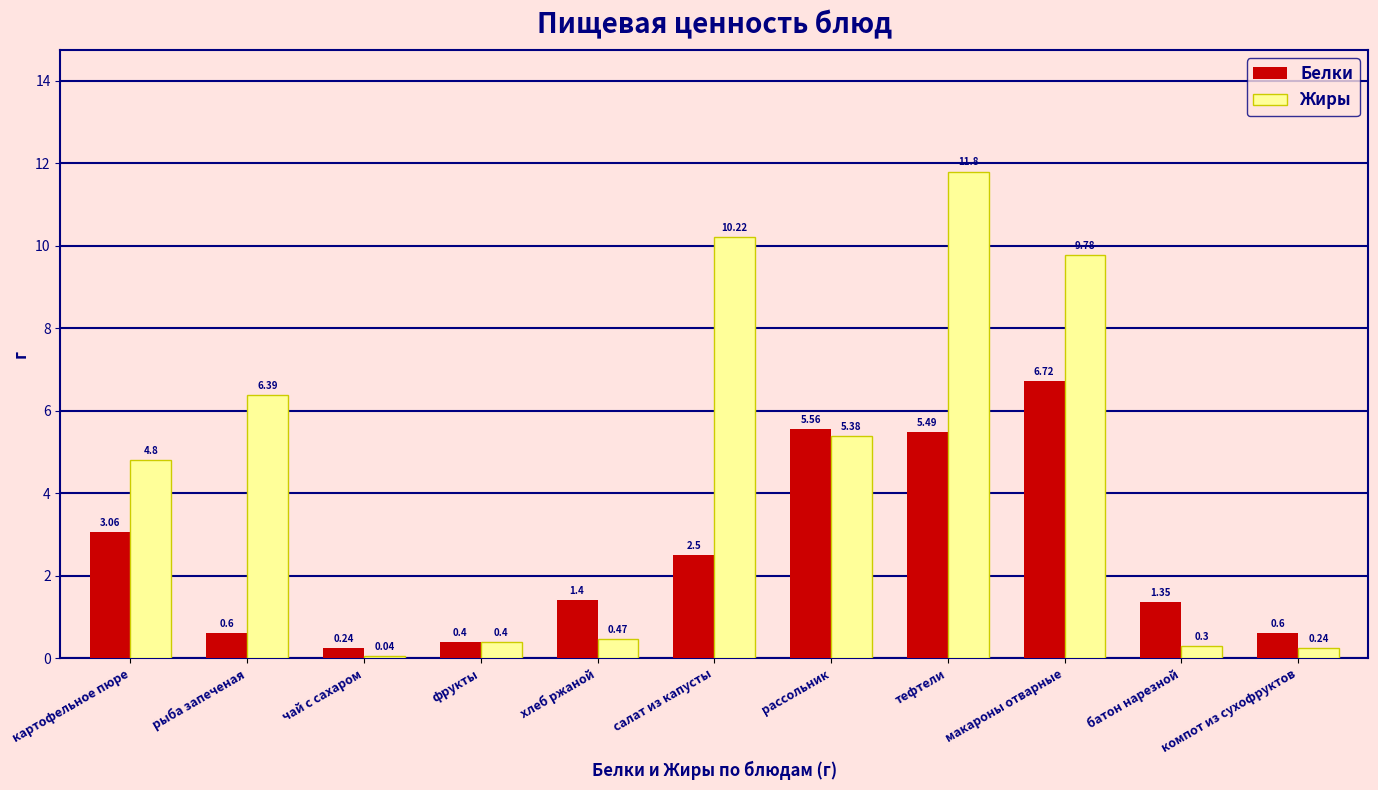

At which category does the chart reach its peak across all series?

тефтели